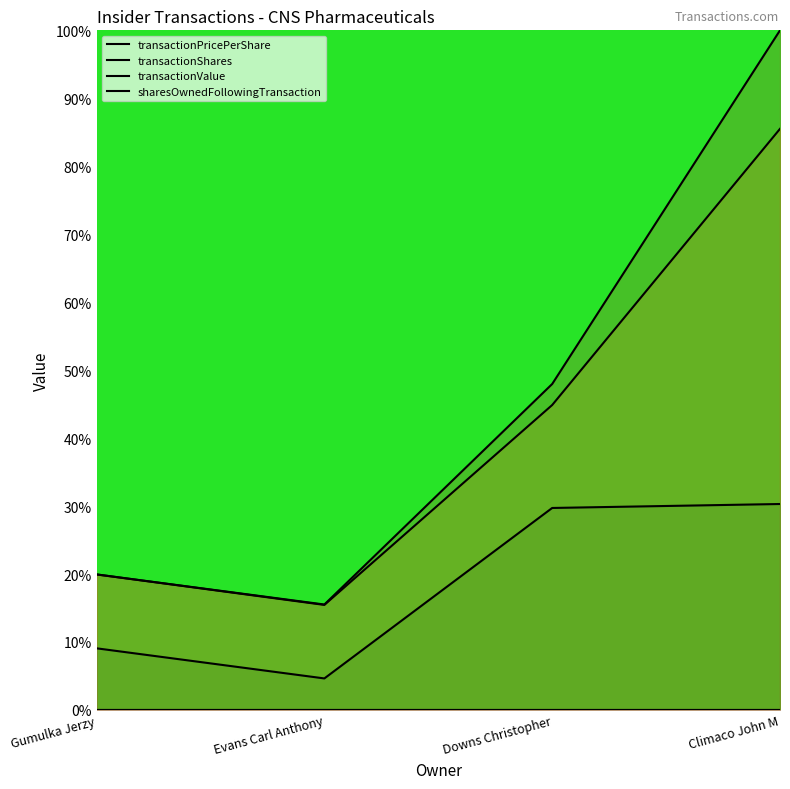

At which category does the chart reach its peak across all series?

Climaco John M